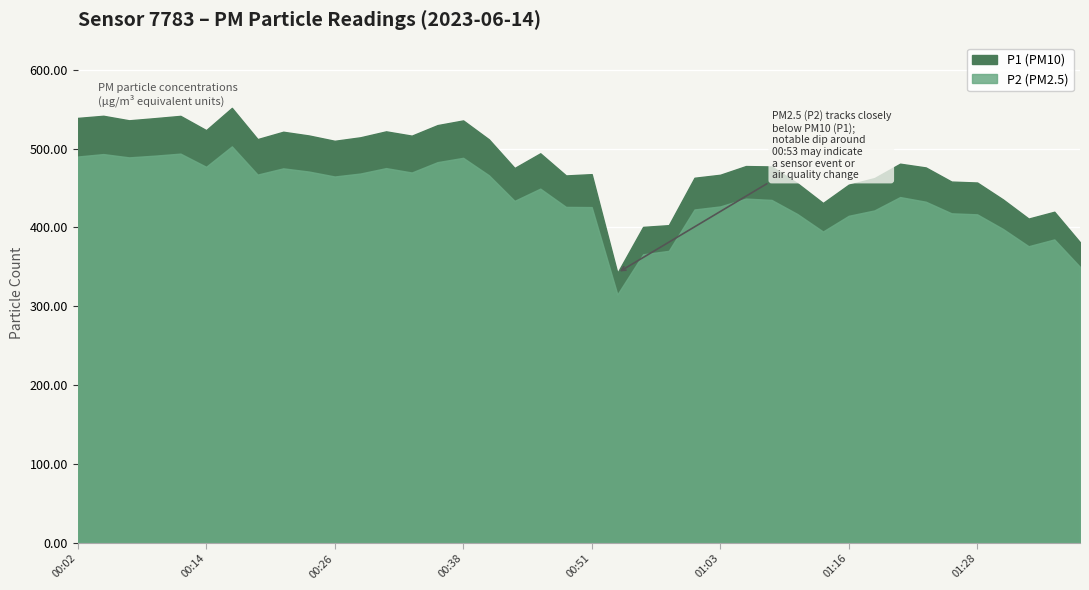

What is the minimum value shown in the chart?

315.1